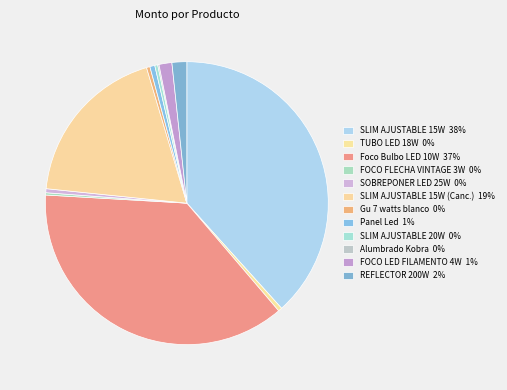

Does any single category account for the majority?

No